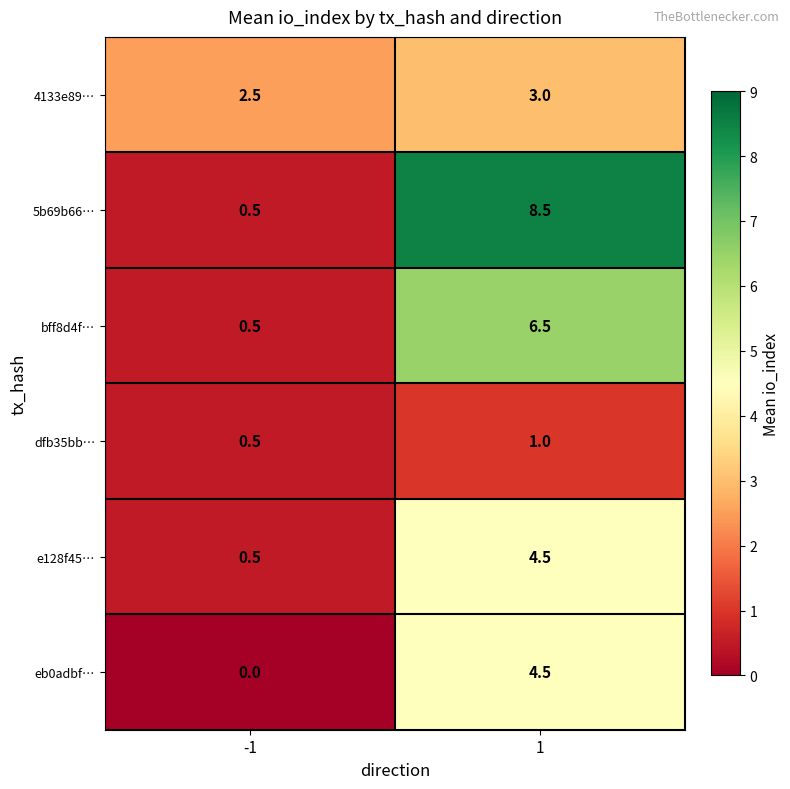

What is the total value across all series at -1?

4.5